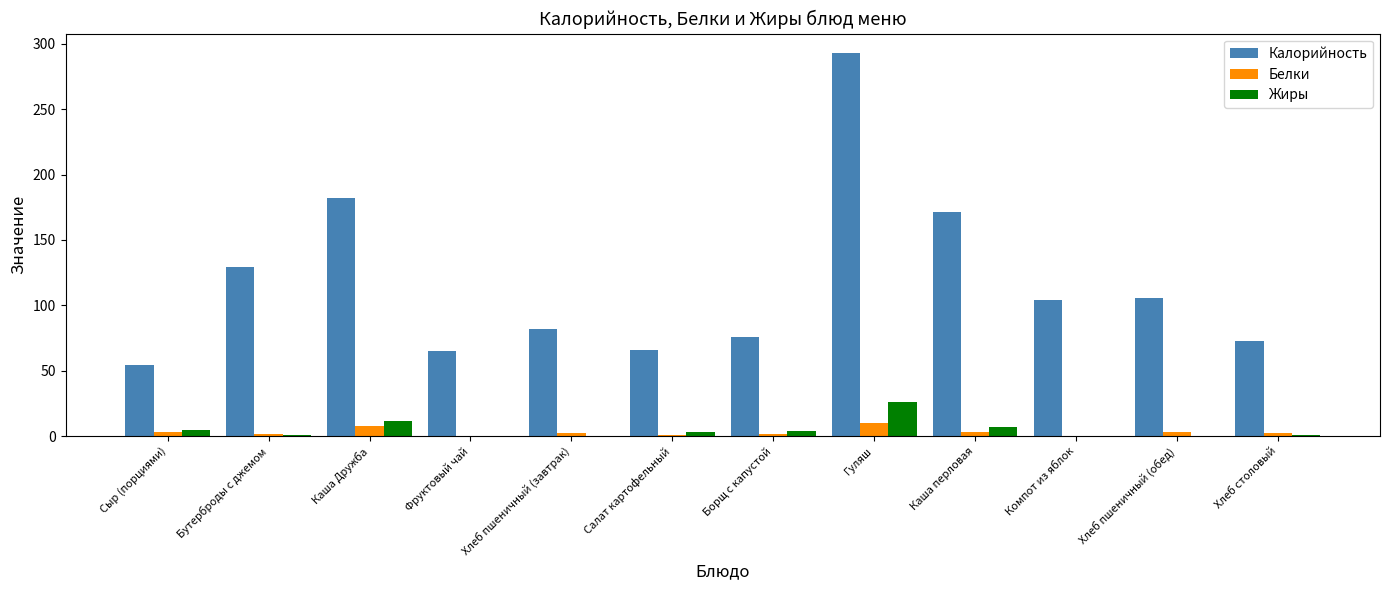

What value does the Калорийность series have at Компот из яблок?

104.1